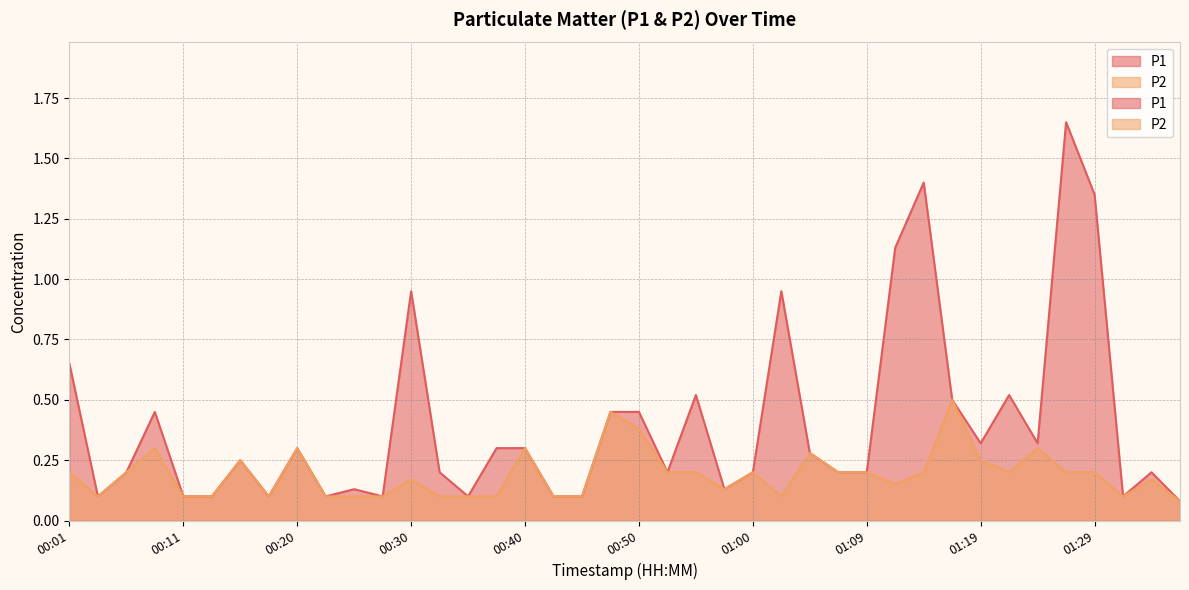

What is the difference between the maximum and second lowest values in the P2 series?

0.4